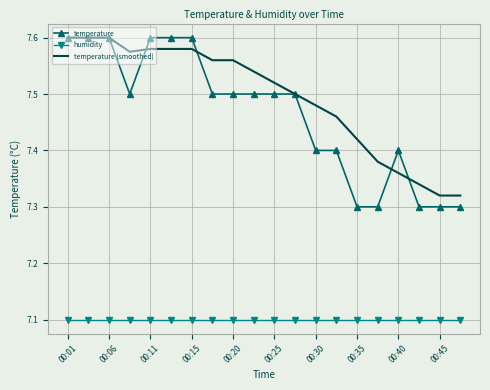

Which series has the largest range (max minus min)?

temperature